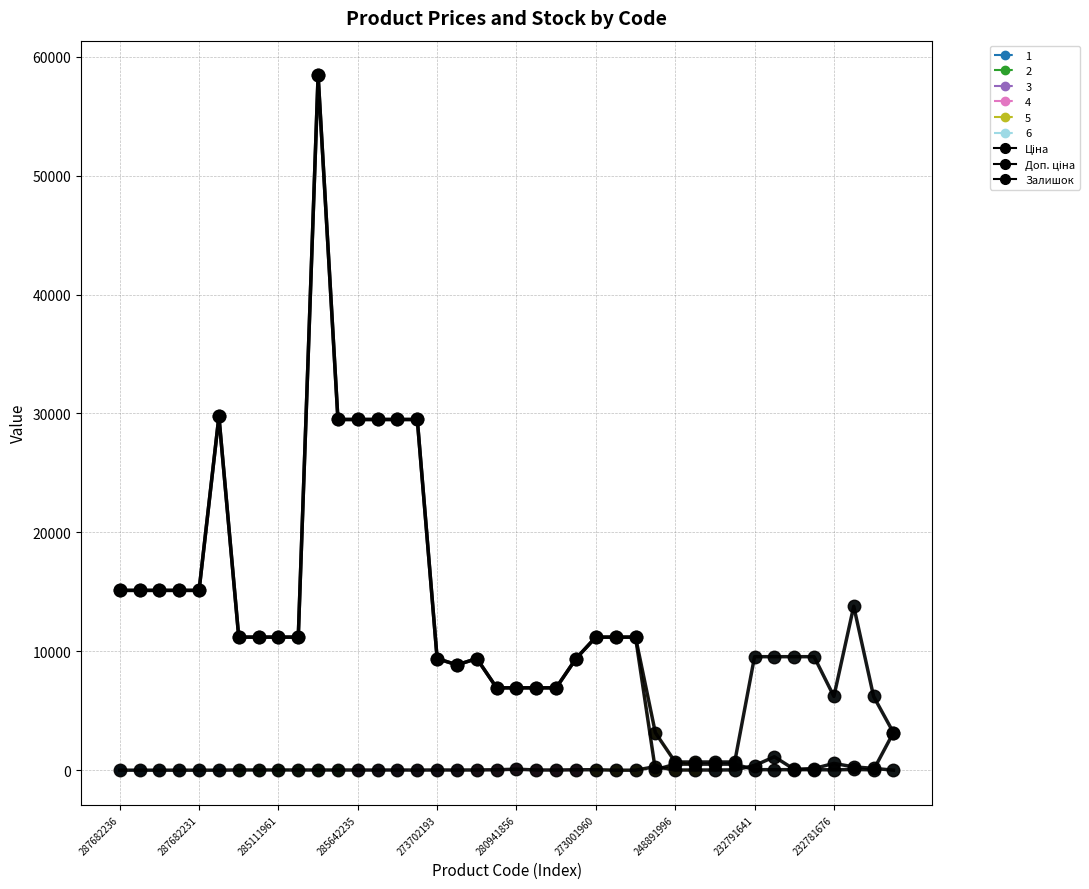

Which series changed the most between 285642234 and 280941856?

Ціна